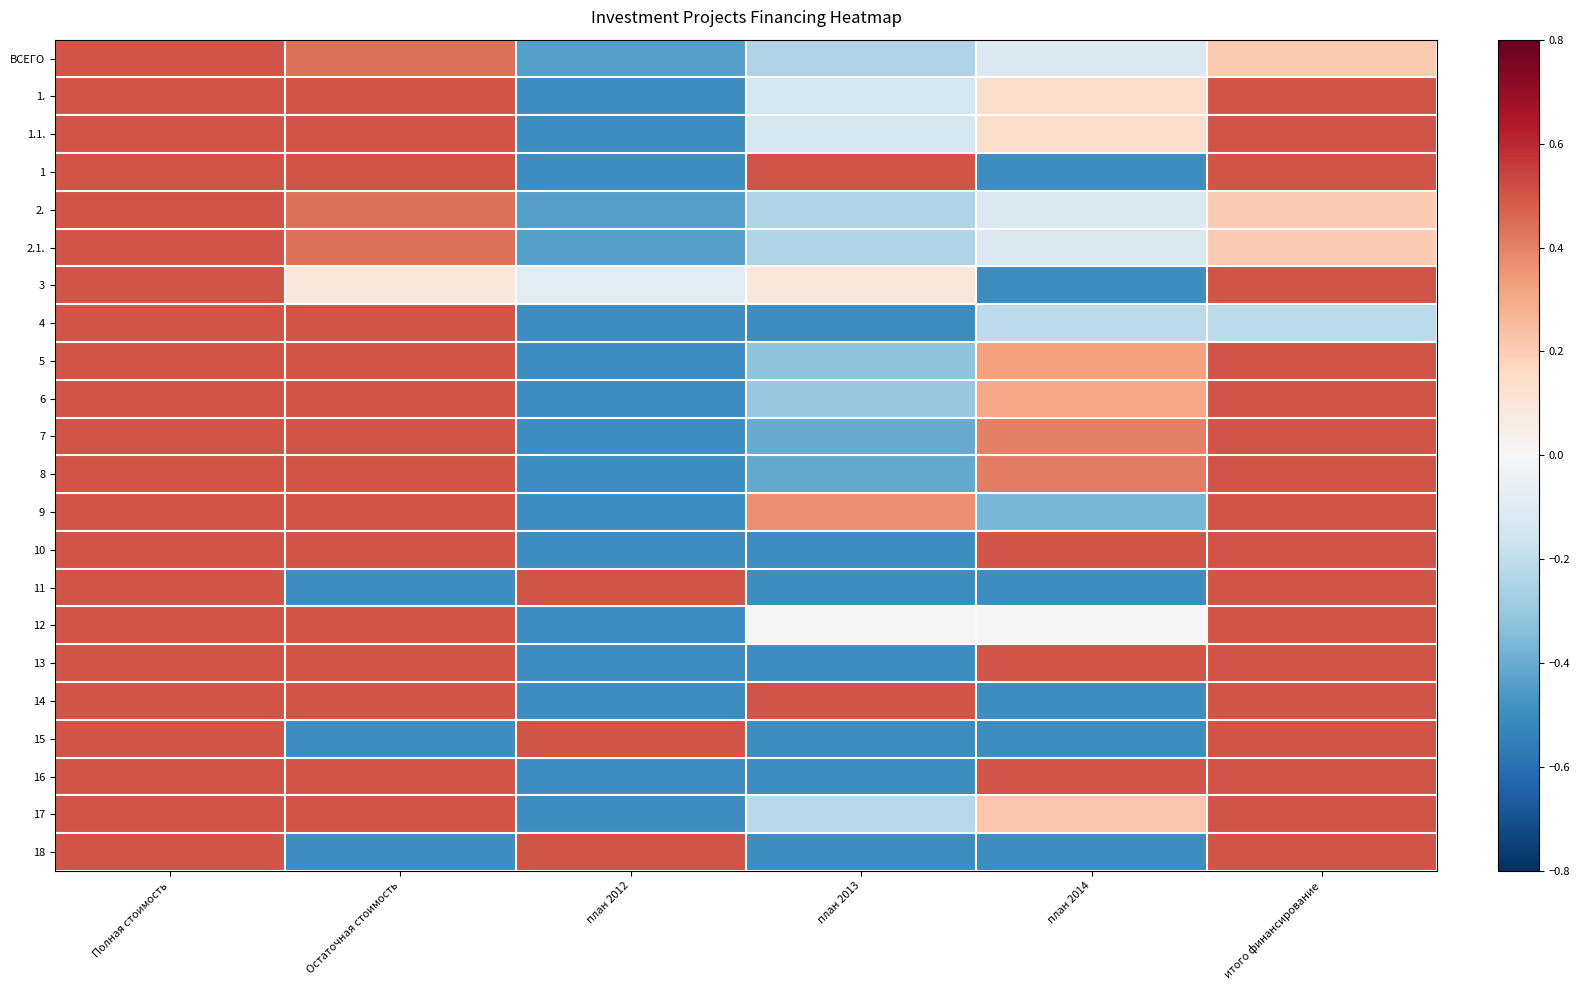

How many categories are shown in the chart?

6